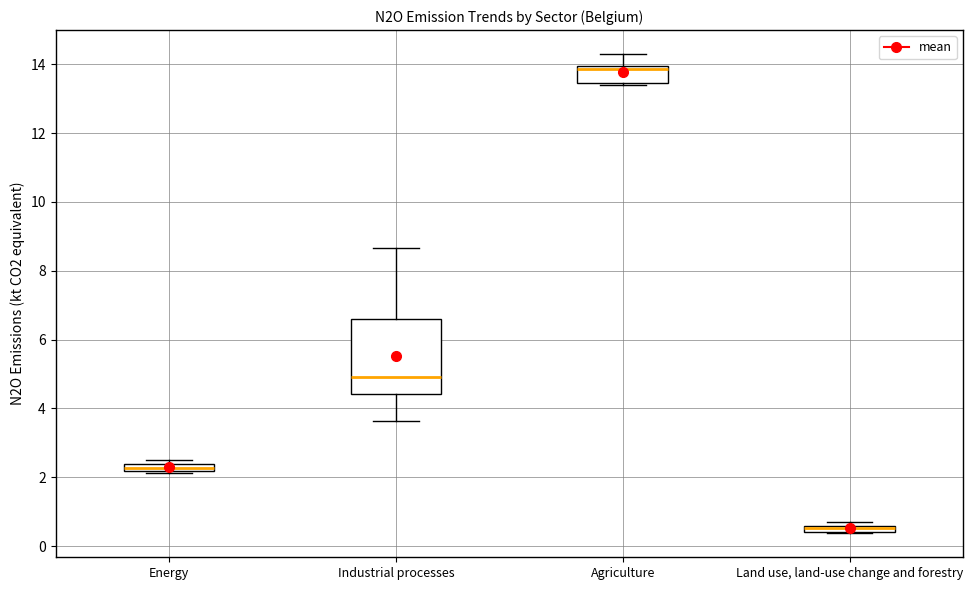

Where is the lower edge of the box for Land use, land-use change and forestry on the y-axis? The values are not printed on the chart, so give them approximately, as read against the axis.

0.4